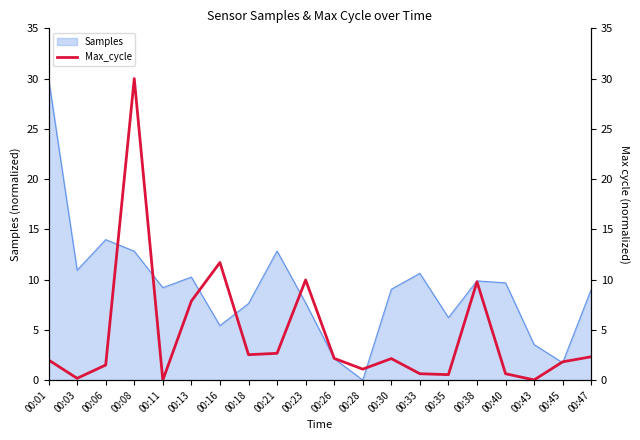

Reading left to right, list all the values displayed in this chart.

00:01=2.0	00:03=0.2	00:06=1.5	00:08=30.0	00:11=0.0	00:13=7.9	00:16=11.7	00:18=2.5	00:21=2.7	00:23=10.0	00:26=2.2	00:28=1.1	00:30=2.1	00:33=0.6	00:35=0.5	00:38=9.8	00:40=0.6	00:43=0.0	00:45=1.8	00:47=2.3